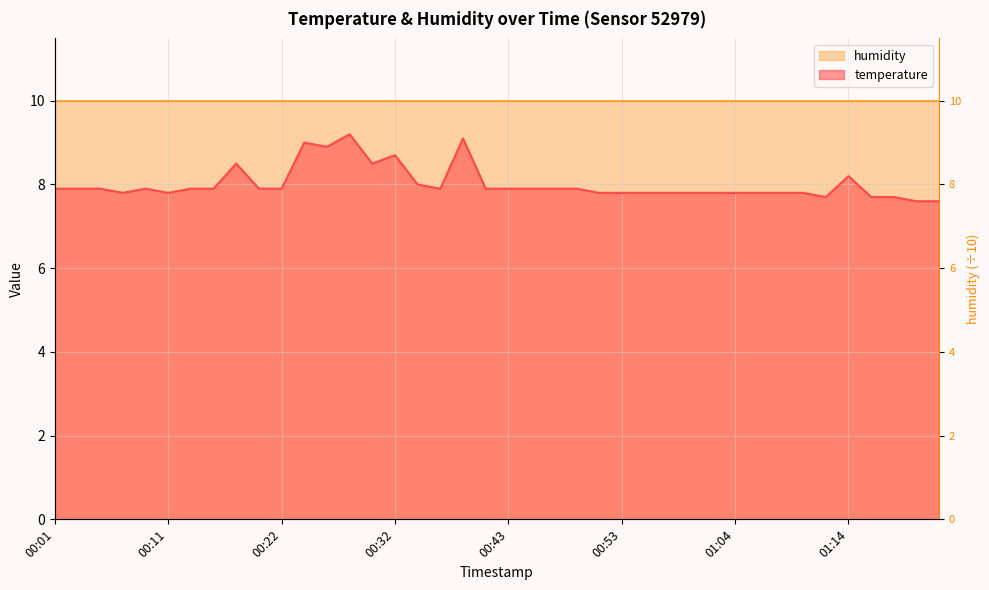

True or false: there are more than 2 points higher than both neighbors.

True